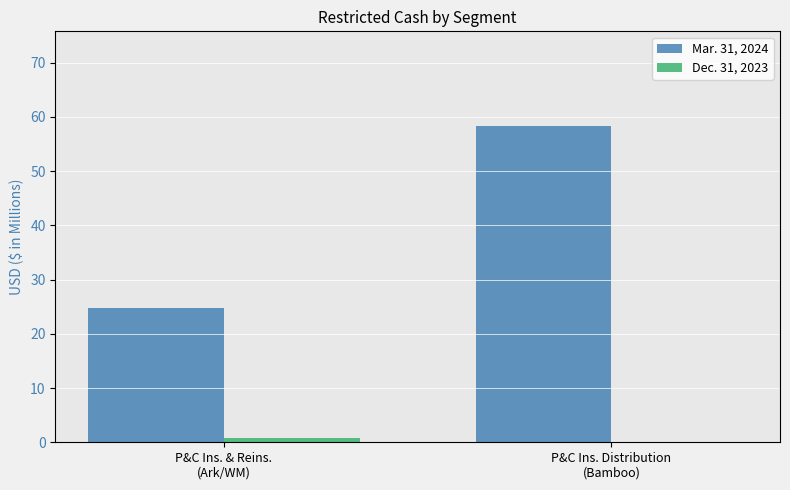

Which series has the largest total across all categories?

Mar. 31, 2024